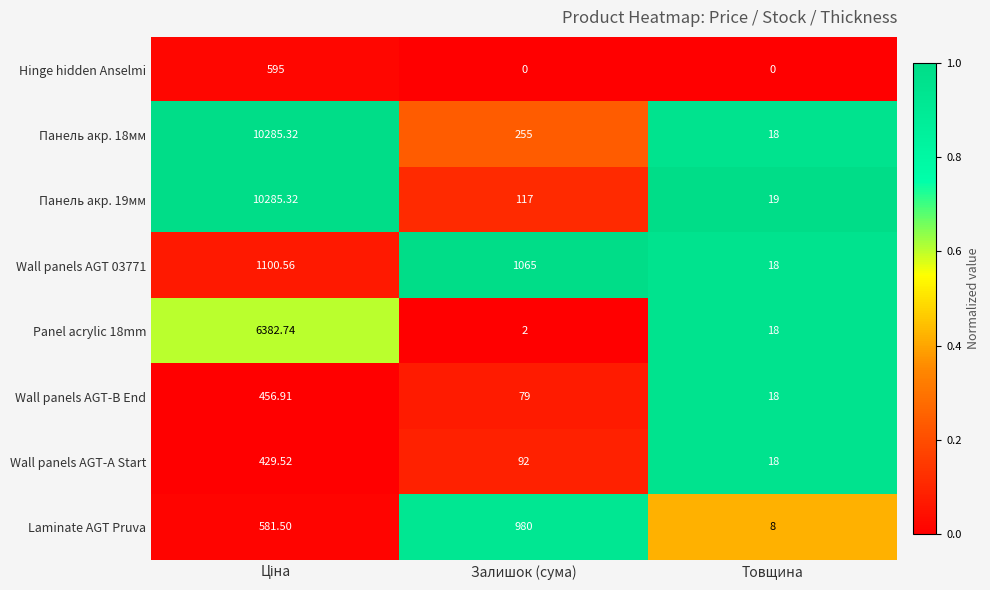

Where is Panel acrylic 18mm nearest to the value 3192?

Товщина